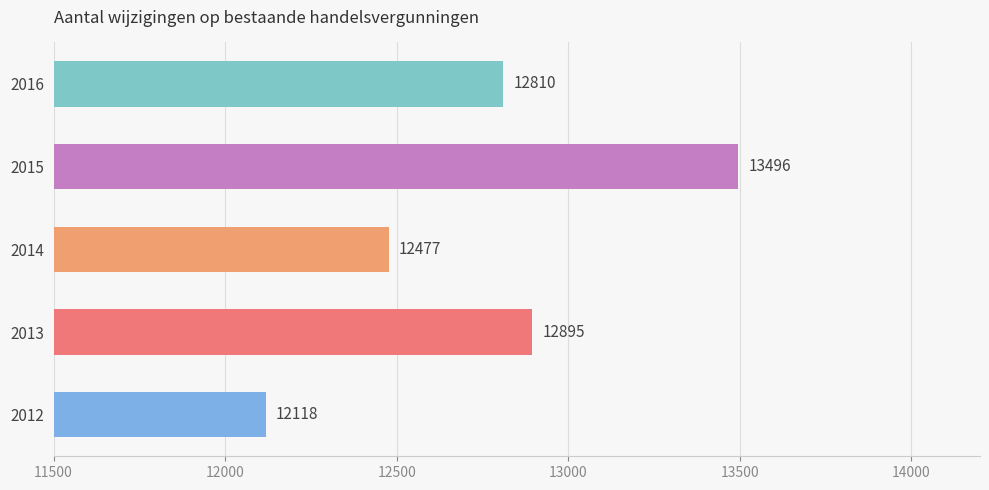

Reading bottom to top, transcribe all the data shown in this chart.

12118	12895	12477	13496	12810